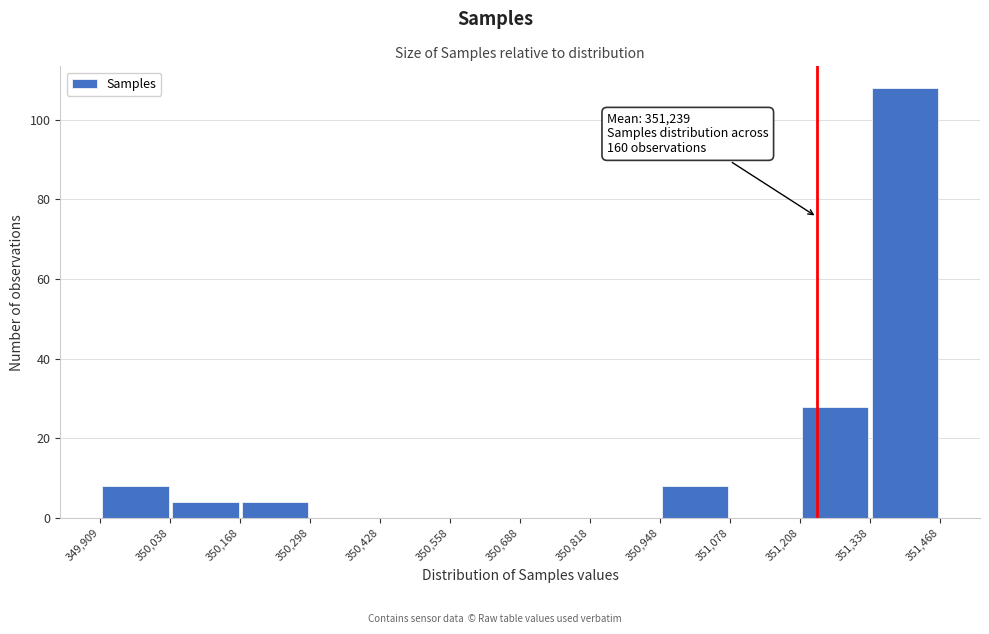

Which range on the x-axis has the tallest bar?

351,338 to 351,468